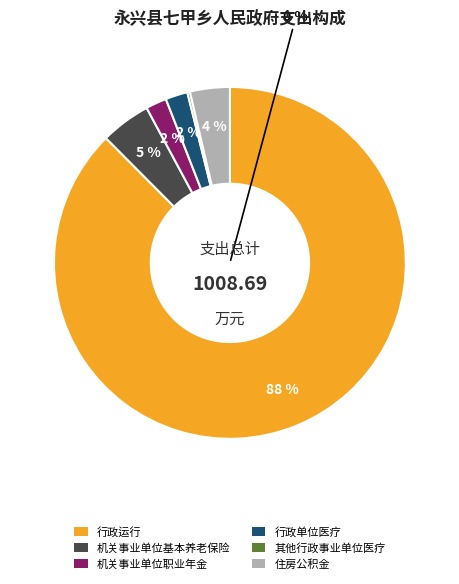

Is it true that 机关事业单位基本养老保险缴费支出 is 16% of the pie?

False